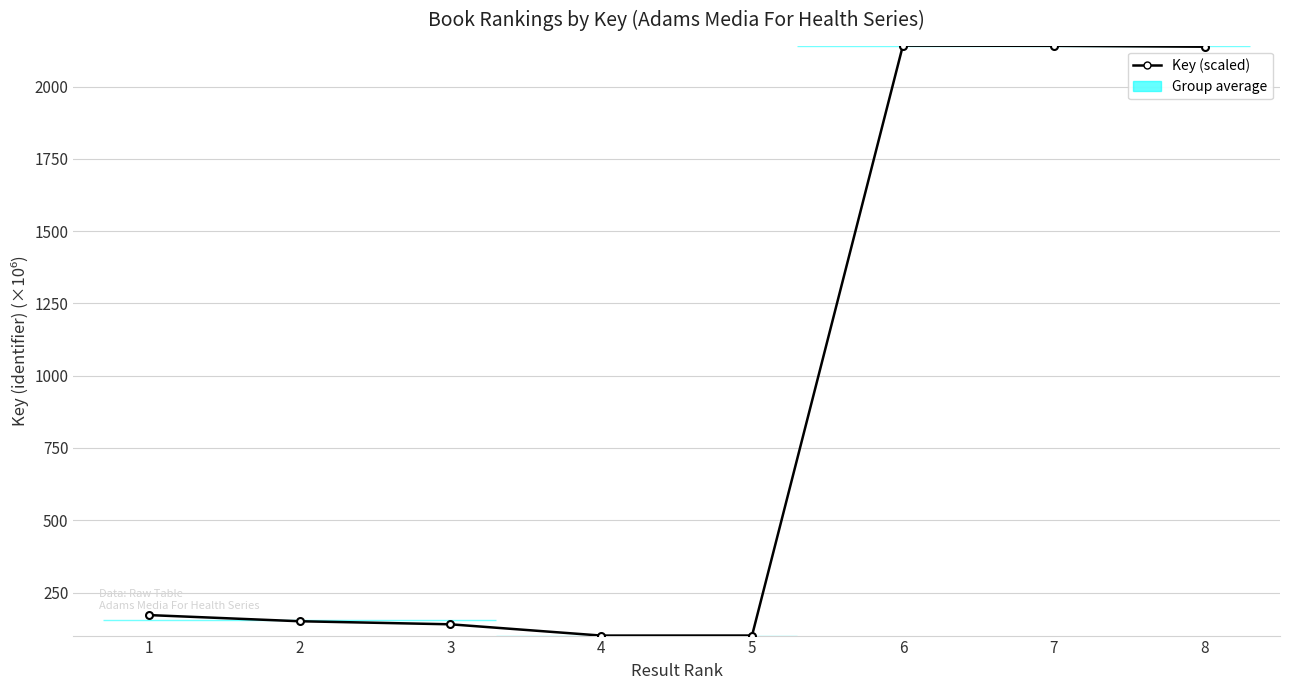

Does the chart display data point markers on the line(s)?

Yes